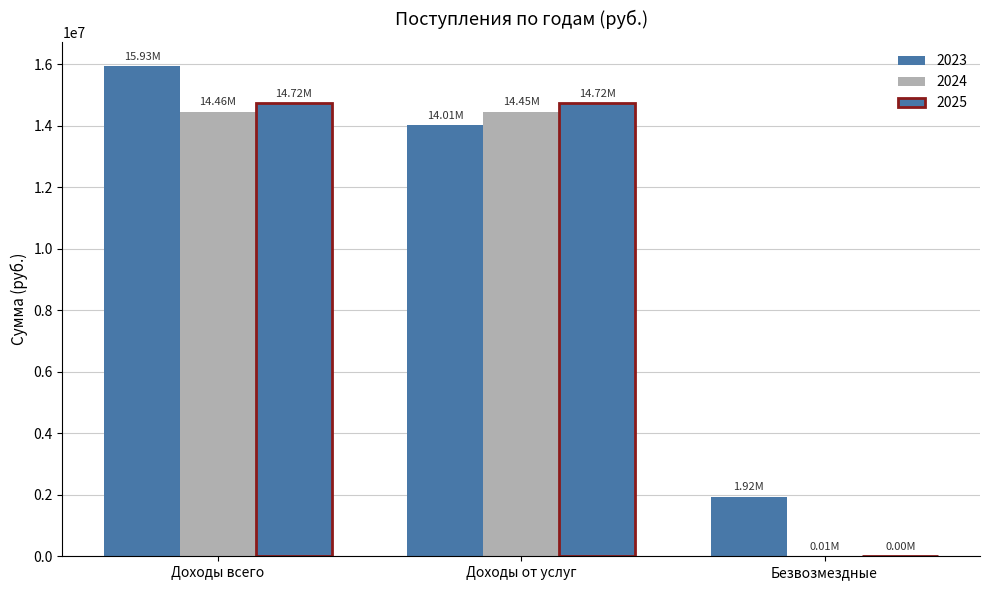

What value does the 2025 series have at Доходы всего?

14720891.0